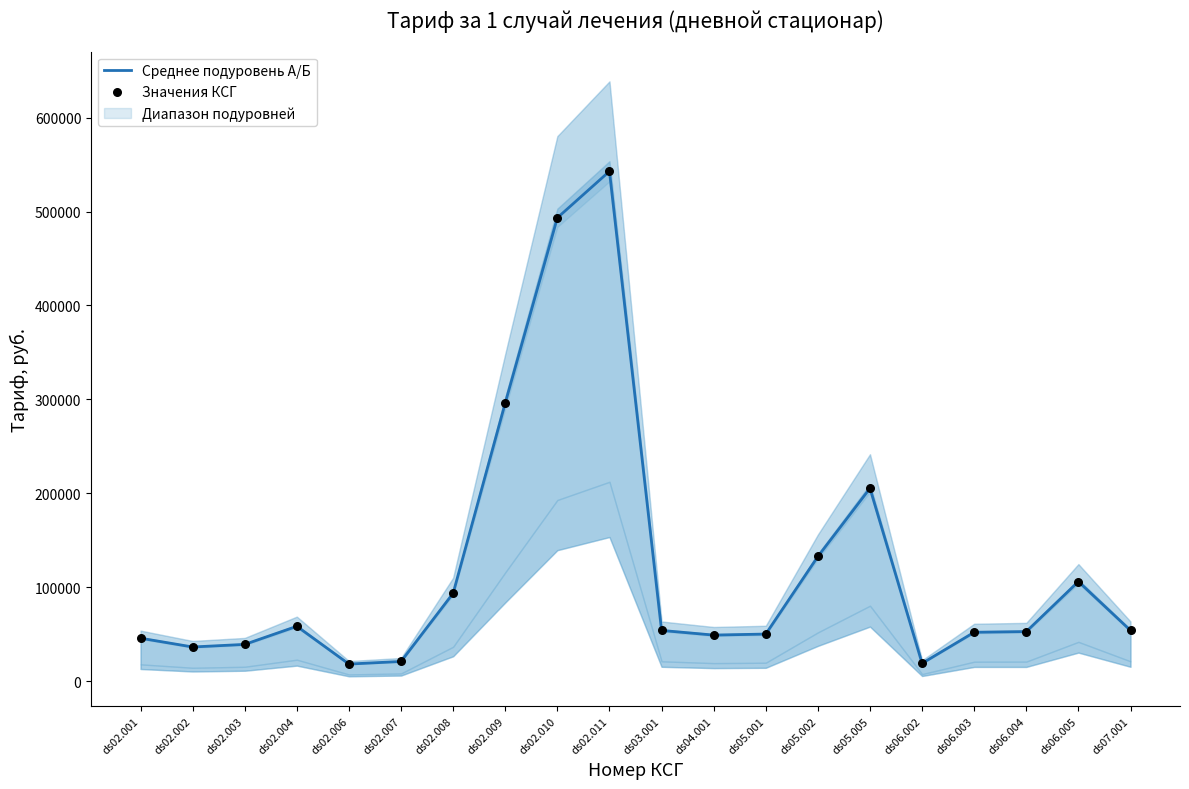

Which series has the widest spread of Y values?

Среднее подуровень А/Б